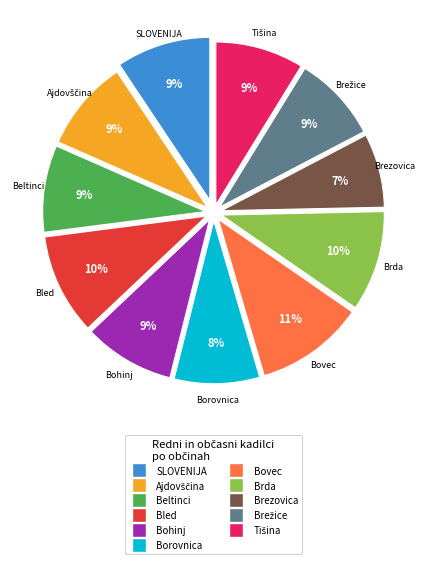

Is there a majority slice in this chart?

No